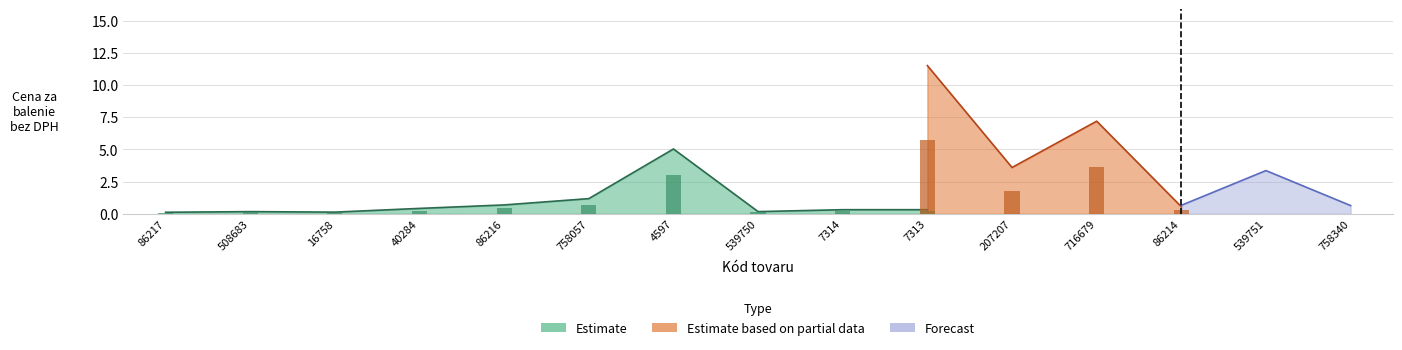

Is it true that Estimate equals 0.2 at 539750?

False